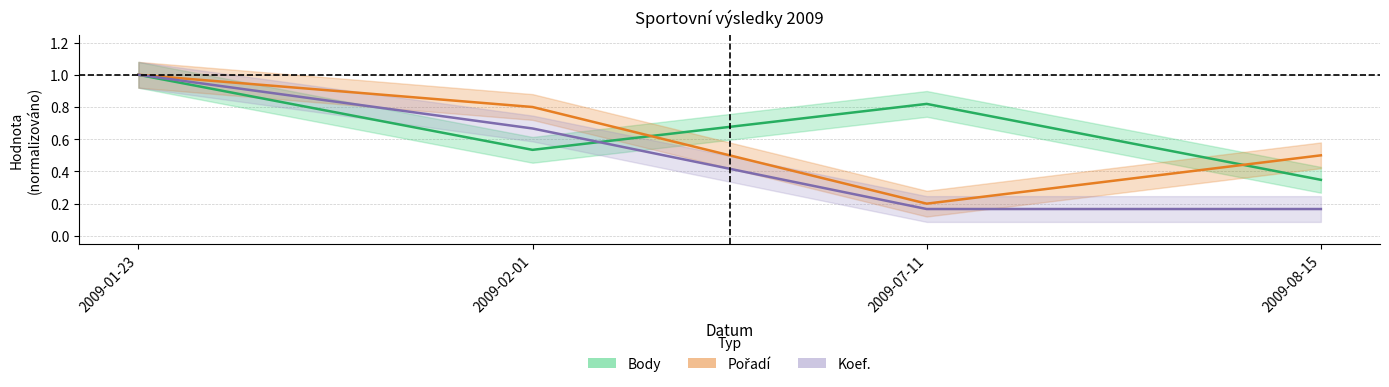

What position from the left is 2009-07-11?

3